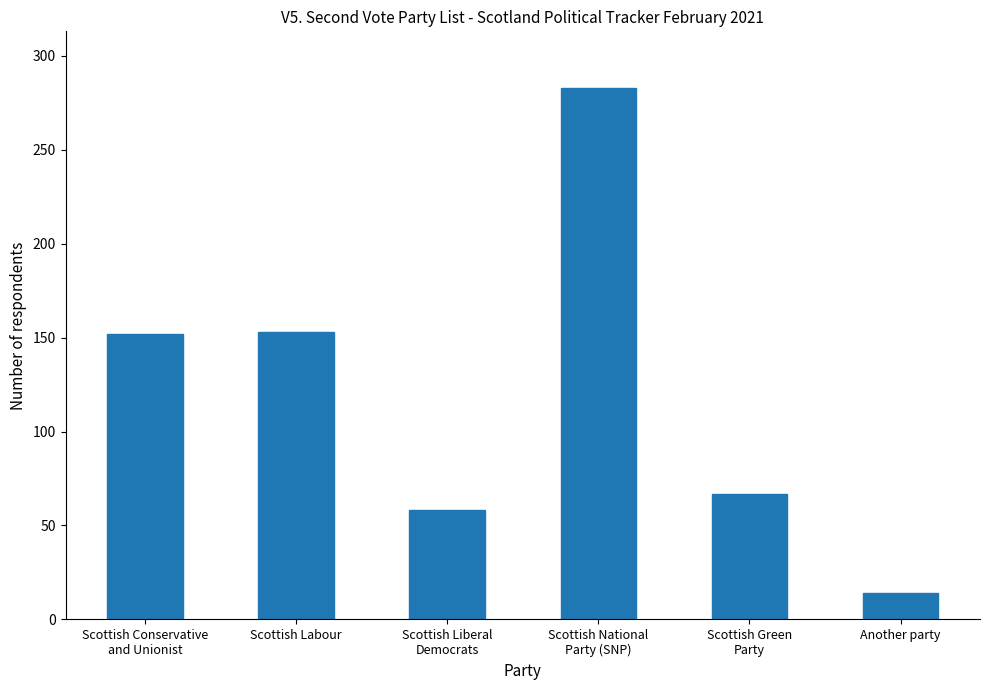

The value at Another party is 14. True or false?

True